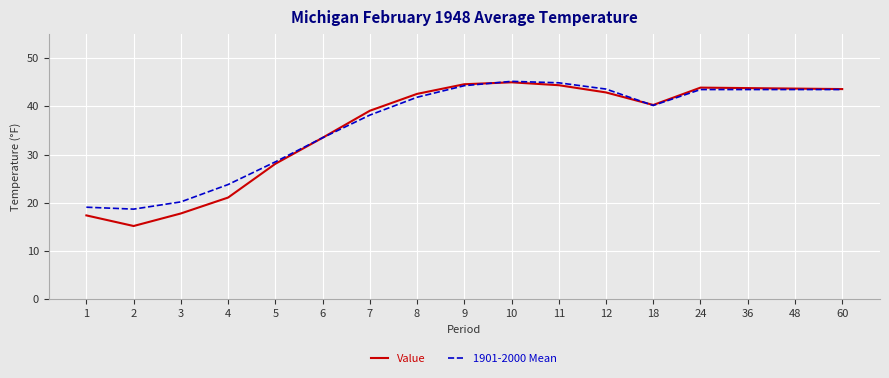

At how many categories does at least one series exceed 26?

13